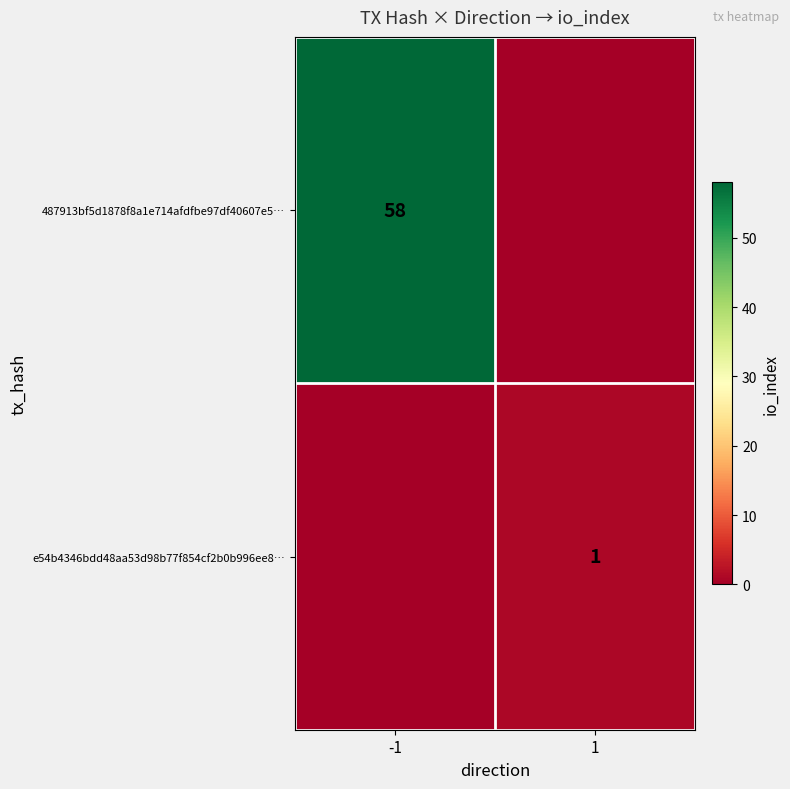

The value of e54b4346bdd48aa53d98b77f854cf2b0b996ee8… at 1 is 1. True or false?

True